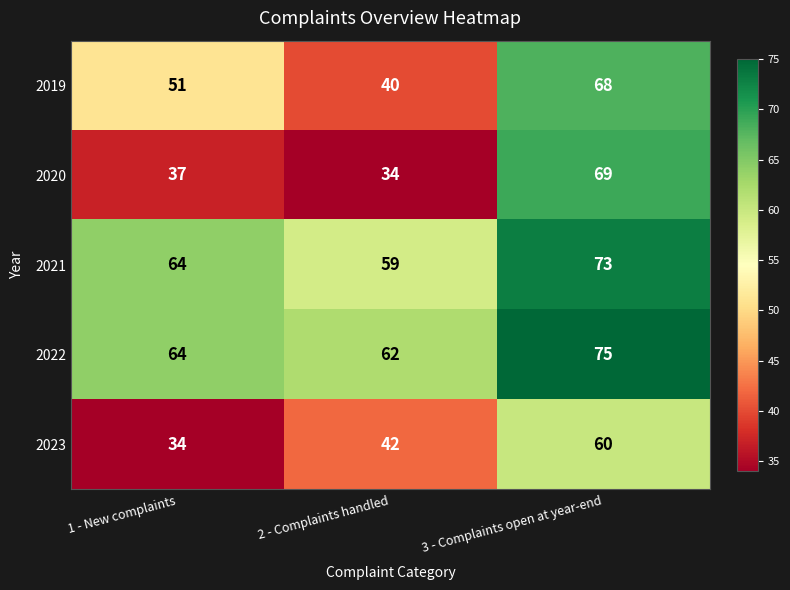

Reading left to right, extract all data points from this chart.

2019: 1 - New complaints=51	2 - Complaints handled=40	3 - Complaints open at year-end=68
2020: 1 - New complaints=37	2 - Complaints handled=34	3 - Complaints open at year-end=69
2021: 1 - New complaints=64	2 - Complaints handled=59	3 - Complaints open at year-end=73
2022: 1 - New complaints=64	2 - Complaints handled=62	3 - Complaints open at year-end=75
2023: 1 - New complaints=34	2 - Complaints handled=42	3 - Complaints open at year-end=60